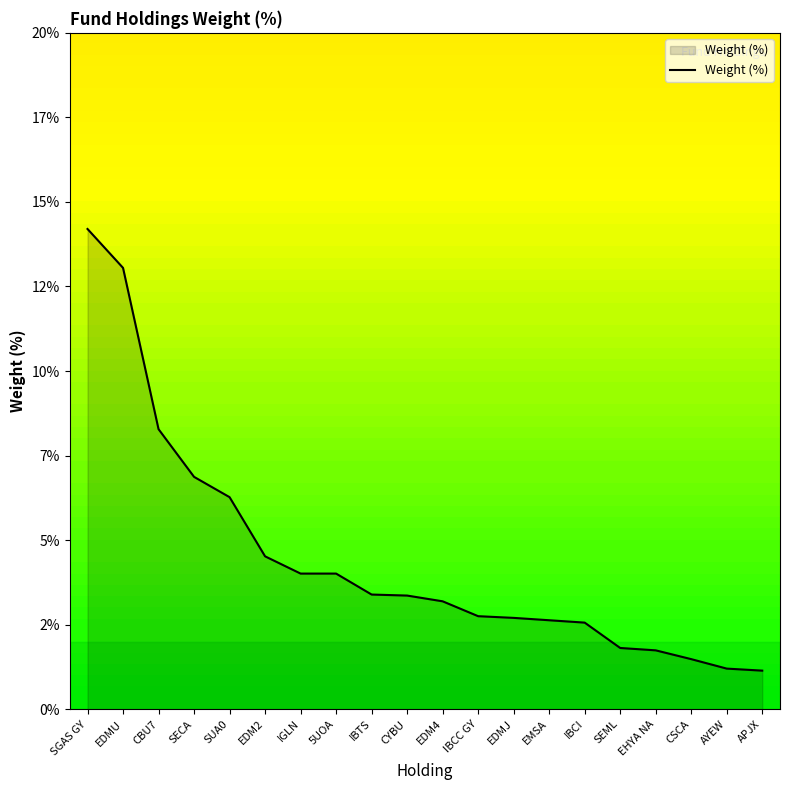

Reading left to right, transcribe all the data shown in this chart.

SGAS GY=14.2	EDMU=13.1	CBU7=8.3	SECA=6.9	SUA0=6.3	EDM2=4.5	IGLN=4.0	5UOA=4.0	IBTS=3.4	CYBU=3.4	EDM4=3.2	IBCC GY=2.8	EDMJ=2.7	EMSA=2.6	IBCI=2.6	SEML=1.8	EHYA NA=1.7	CSCA=1.5	AYEW=1.2	APJX=1.1